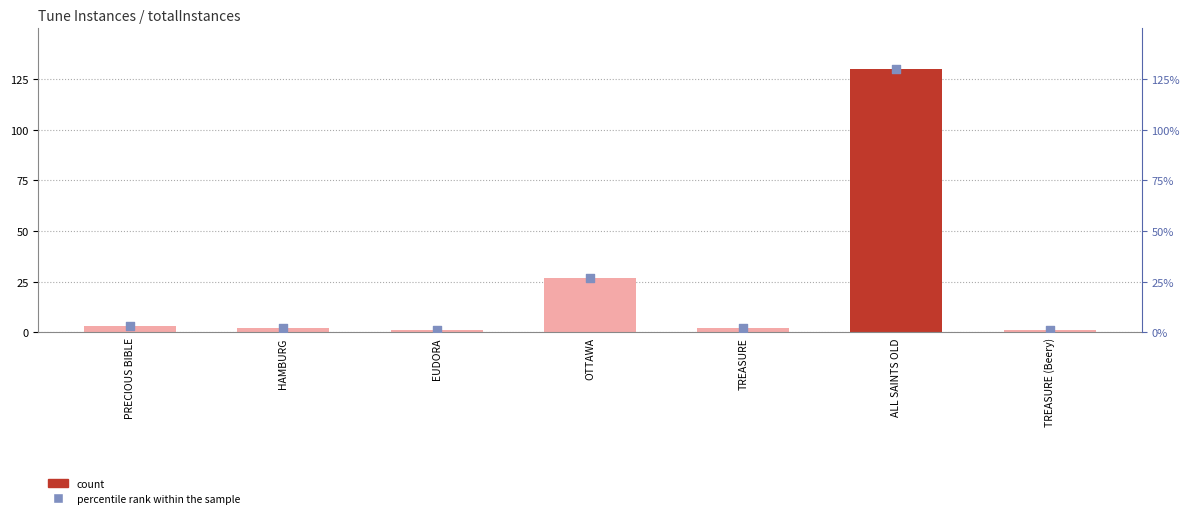

What is the ratio of the value at TREASURE (Beery) to the value at TREASURE?

0.5